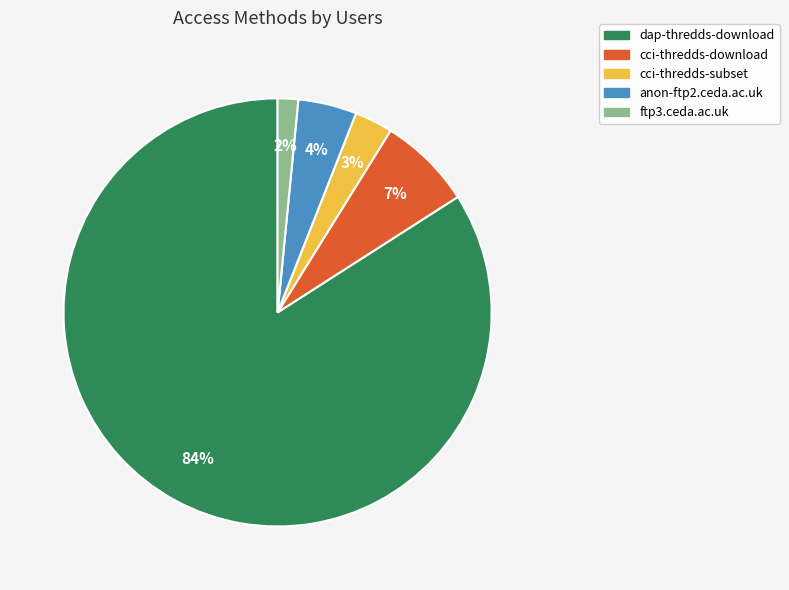

Do cci-thredds-download and dap-thredds-download together represent more than half of the pie?

Yes